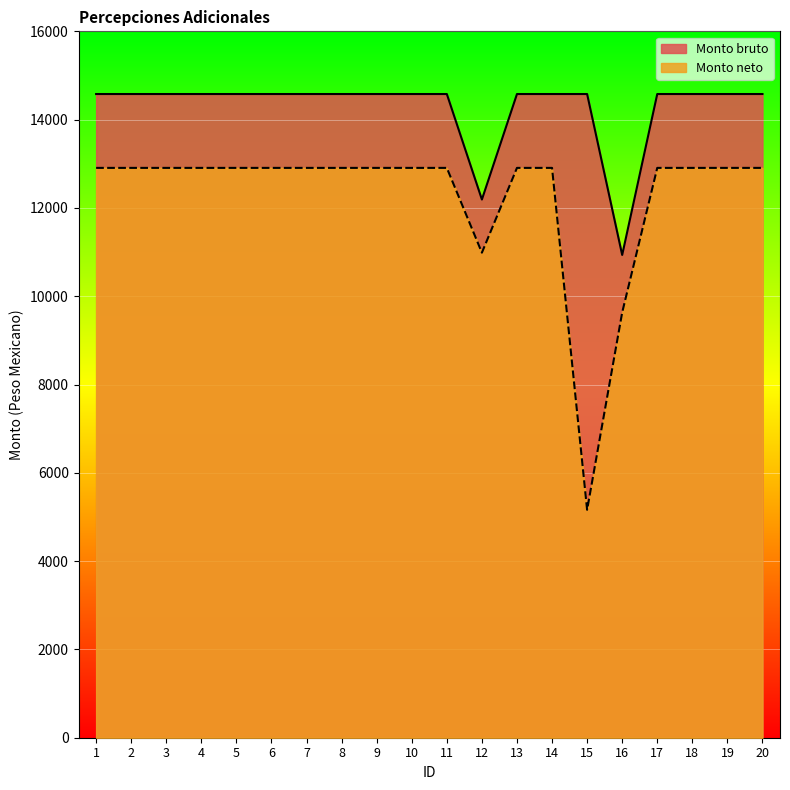

What is the greatest value displayed?

14580.0